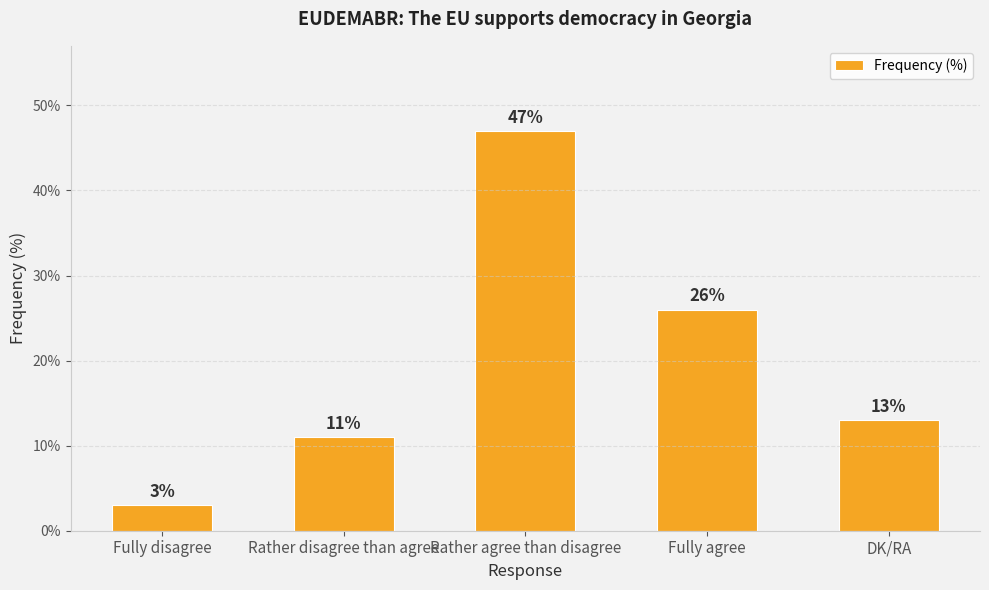

What is the difference between the maximum and minimum values?

44